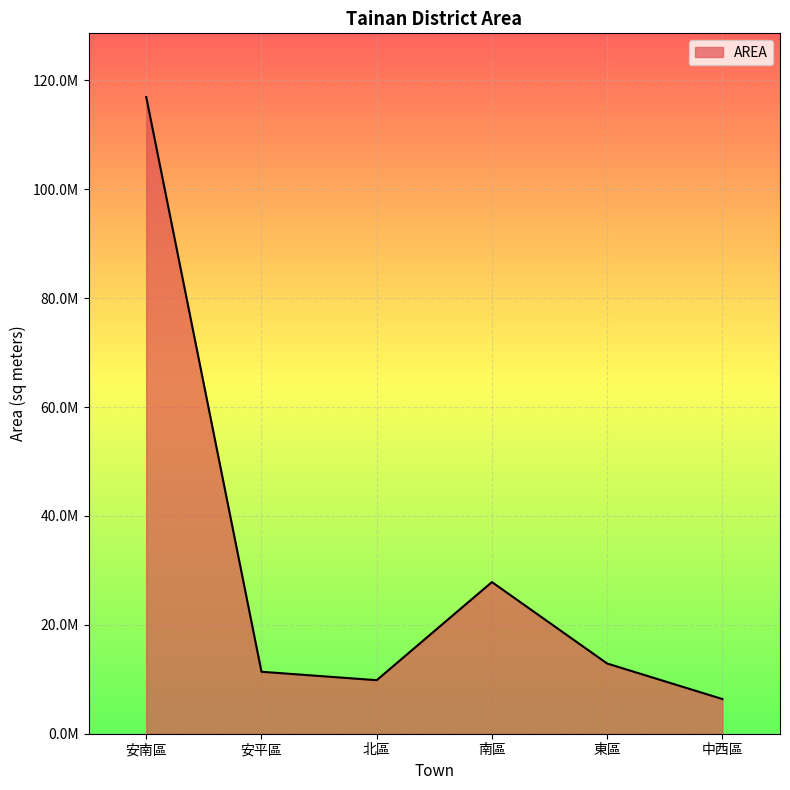

List the labels in order of value, largest first.

安南區, 南區, 東區, 安平區, 北區, 中西區